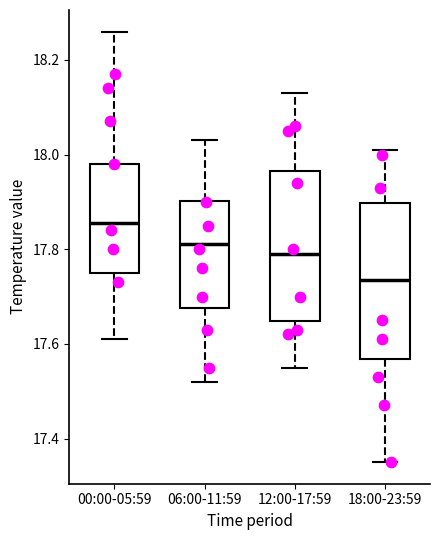

Reading left to right, transcribe this box plot: for each box, give where its median line is, the range the box spans, and where its two whiskers end, as read against the y-axis. The values are not printed on the chart, so give them approximately, as read against the axis.

00:00-05:59: median 17.86, box 17.76 to 17.98, whiskers 17.62 to 18.26
06:00-11:59: median 17.82, box 17.68 to 17.90, whiskers 17.52 to 18.04
12:00-17:59: median 17.80, box 17.64 to 17.96, whiskers 17.56 to 18.14
18:00-23:59: median 17.74, box 17.56 to 17.90, whiskers 17.36 to 18.02